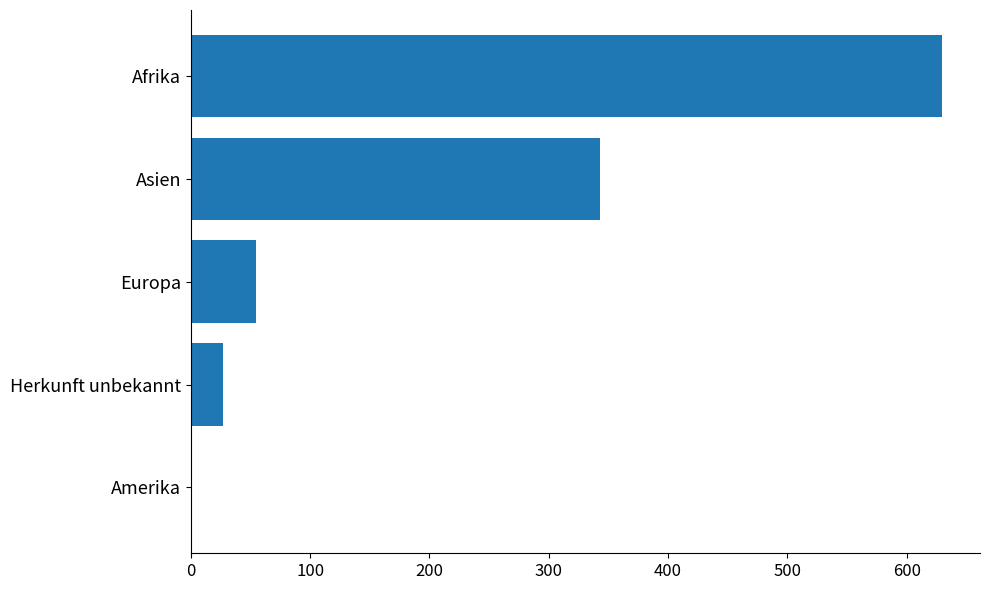

What is the sum of all values?

1055